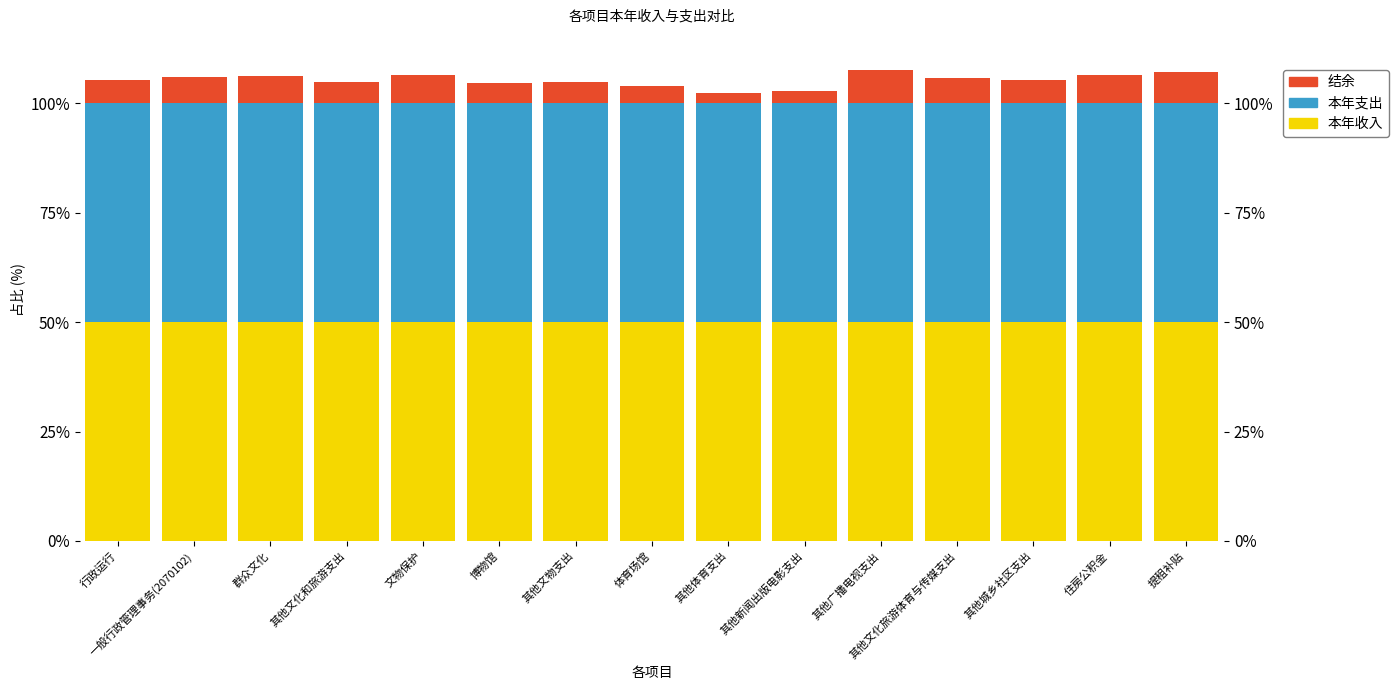

True or false: 结余 has a value of 3.3 at 一般行政管理事务(2070102).

False